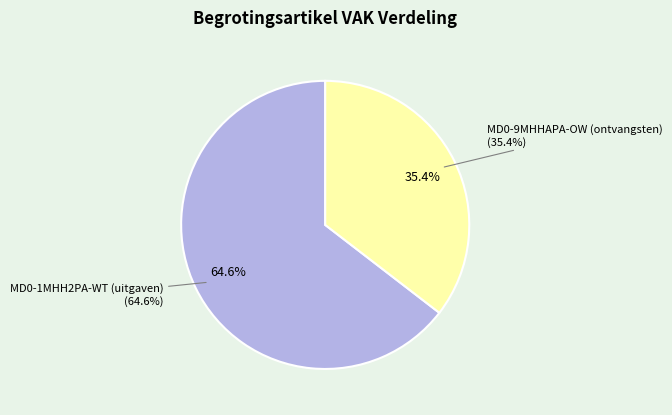

To the nearest percent, what percentage of the pie is MD0-1MHH2PA-WT (uitgaven)?

65%